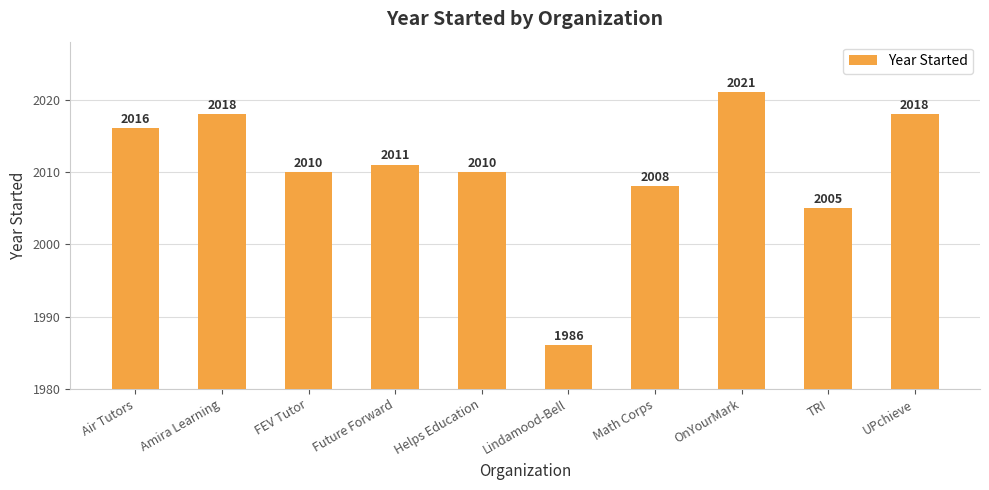

What is the label of the 7th bar from the right?

Future Forward